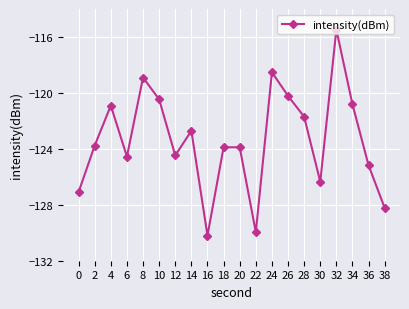

What is the value of the 6th point from the left?

-120.5